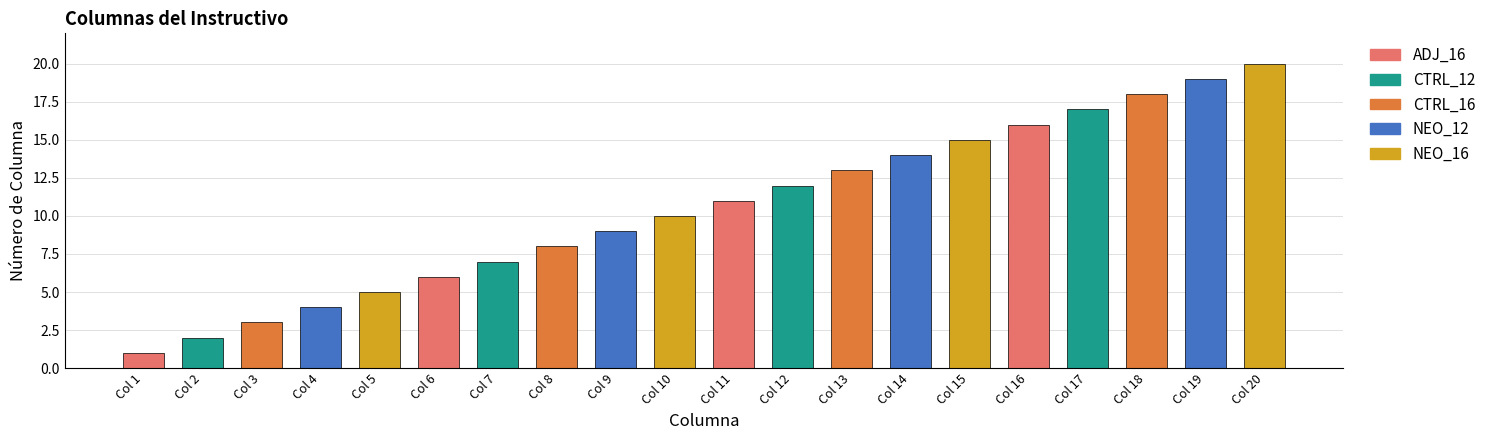

What is the sum of the values at Col 7 and Col 1?

8